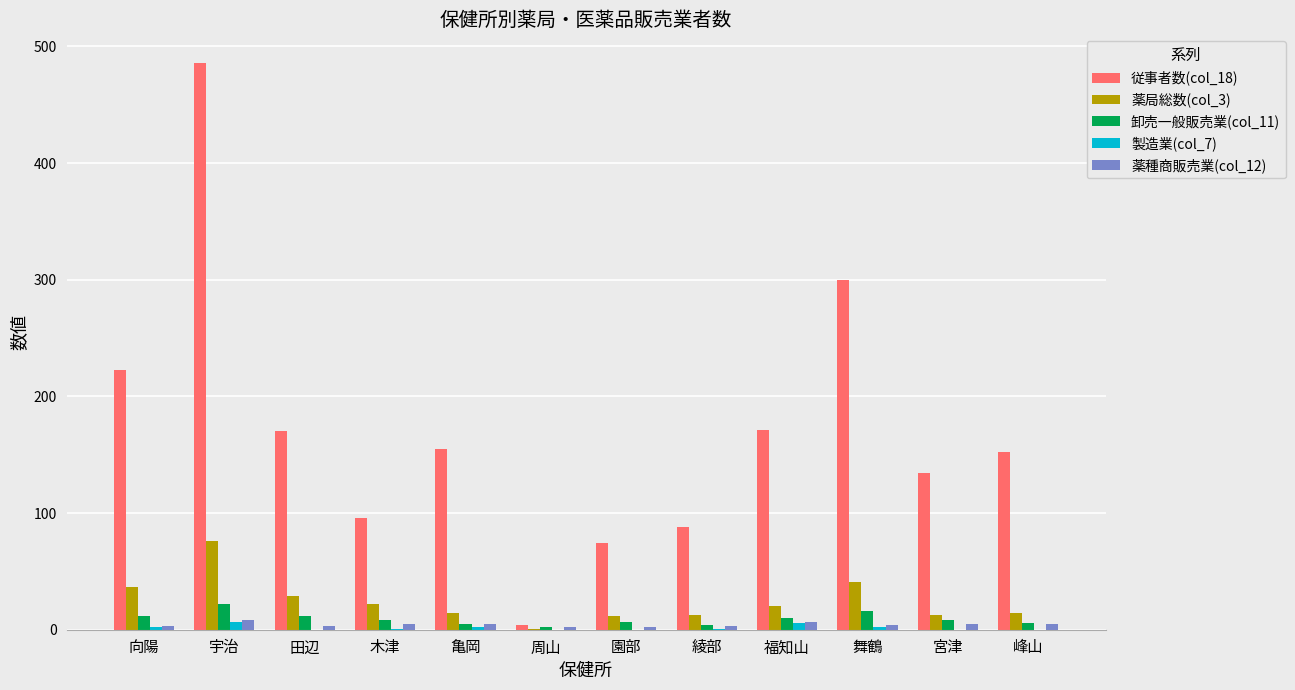

At which category is the sum across all series the highest?

宇治